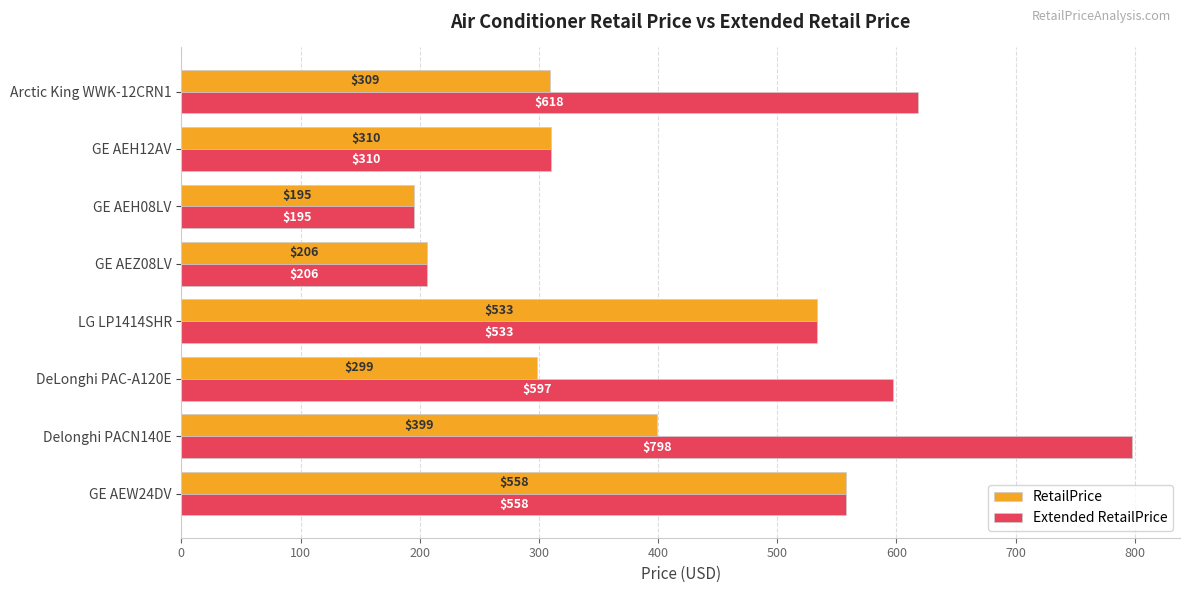

At which category is the sum across all series the highest?

Delonghi PACN140E